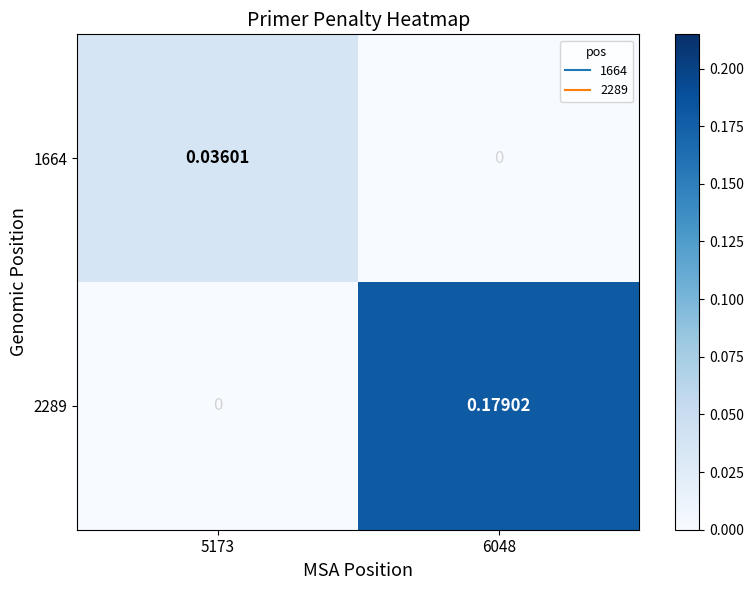

At which category does the chart reach its peak across all series?

6048